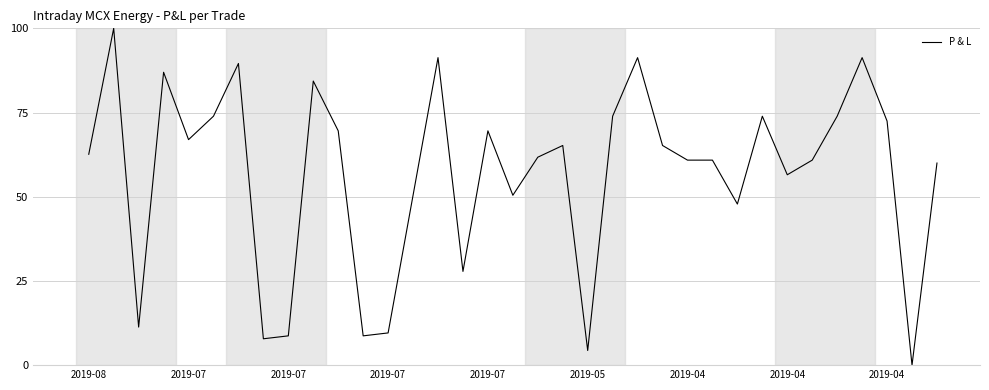

What is the maximum value shown in the chart?

100.0